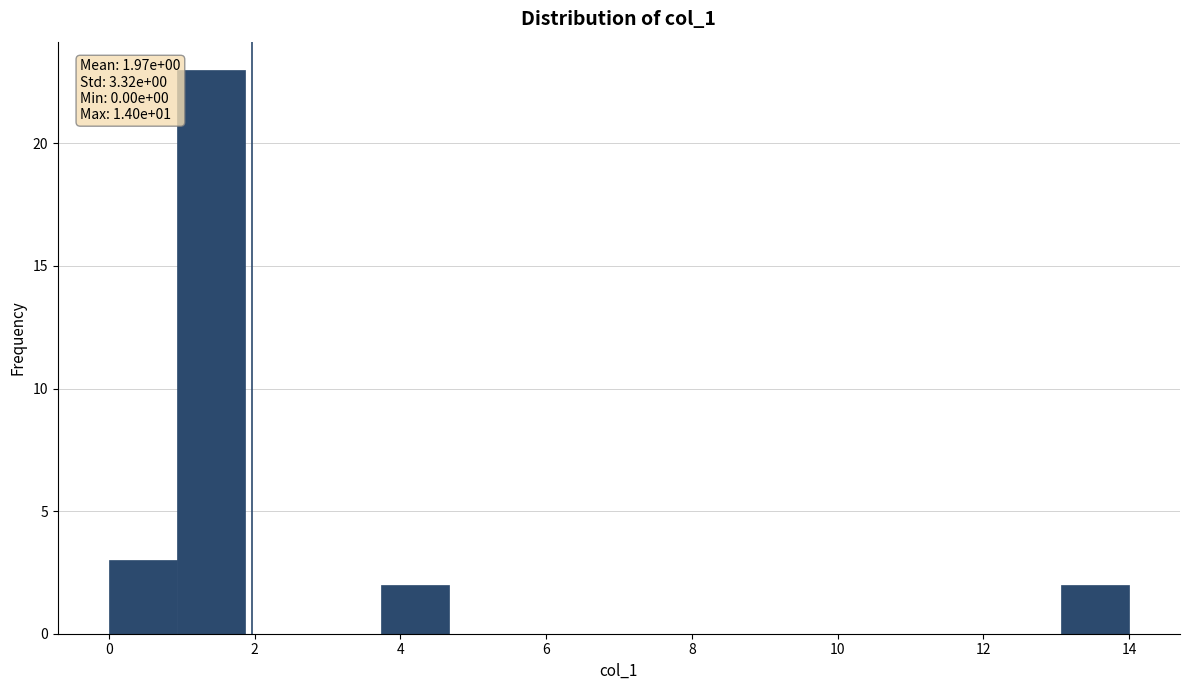

Which range on the x-axis has the tallest bar?

1.0 to 1.8